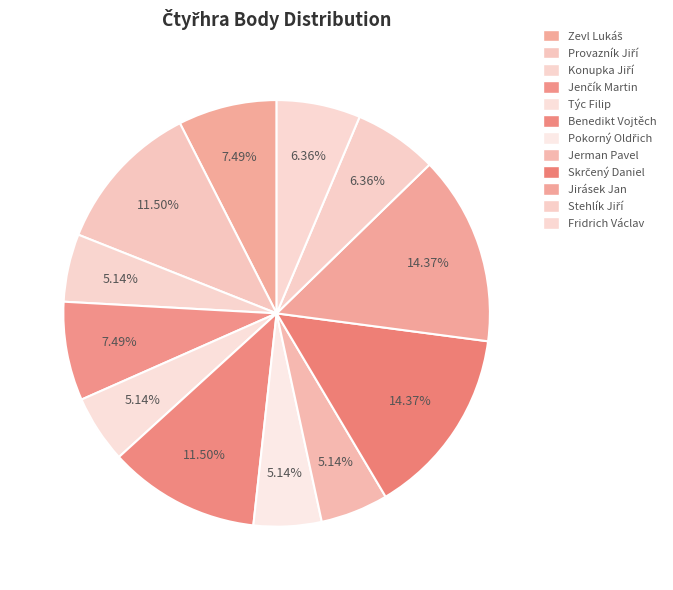

To the nearest percent, what percentage of the pie is Fridrich Václav?

6%